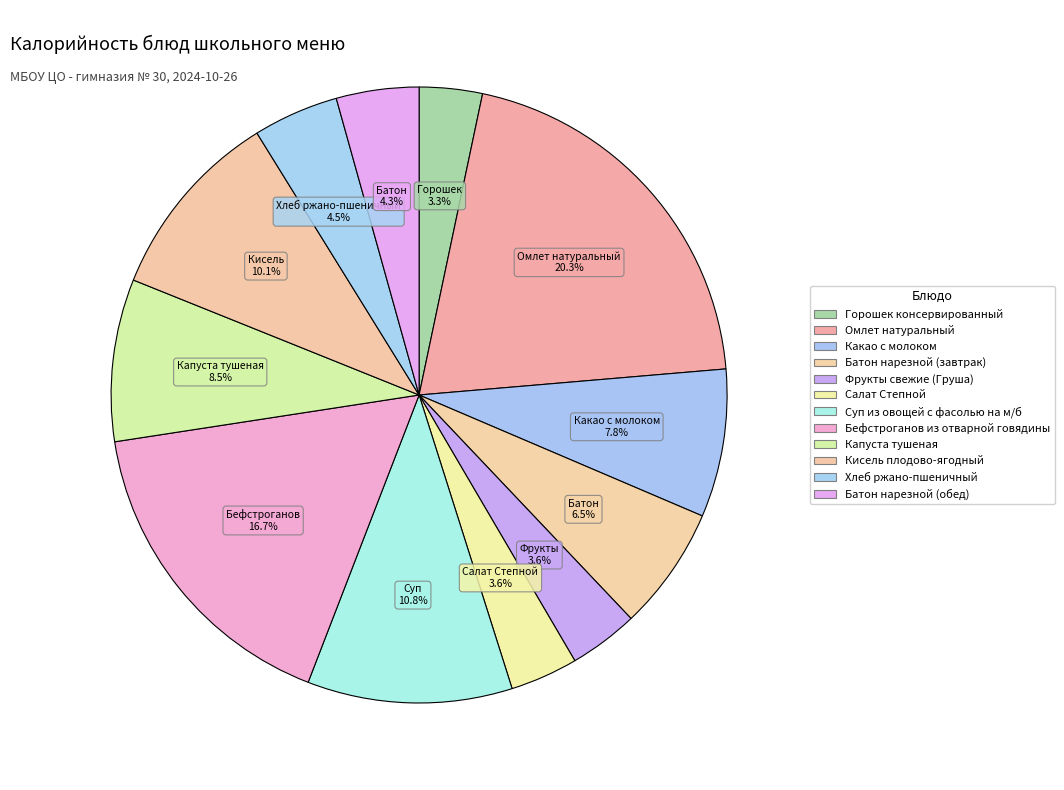

To the nearest percent, what is the combined percentage of Фрукты свежие (Груша) and Капуста тушеная?

12%